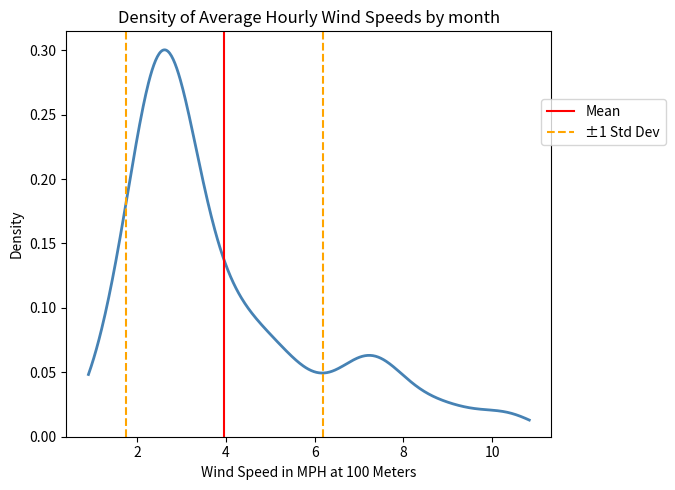

True or false: Mean has a value of 0 at 2.

False